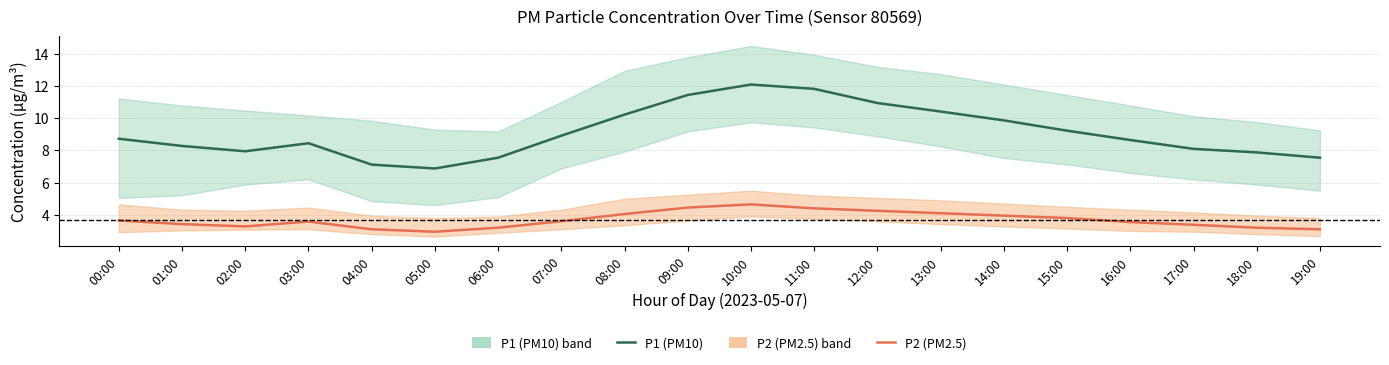

Which series has the largest range (max minus min)?

P1 (PM10)